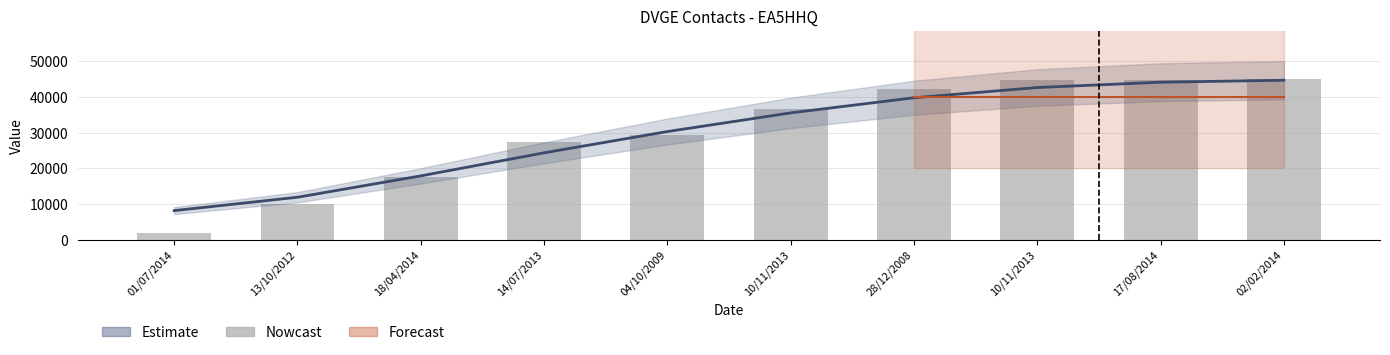

What is the label of the 10th bar from the left?

02/02/2014